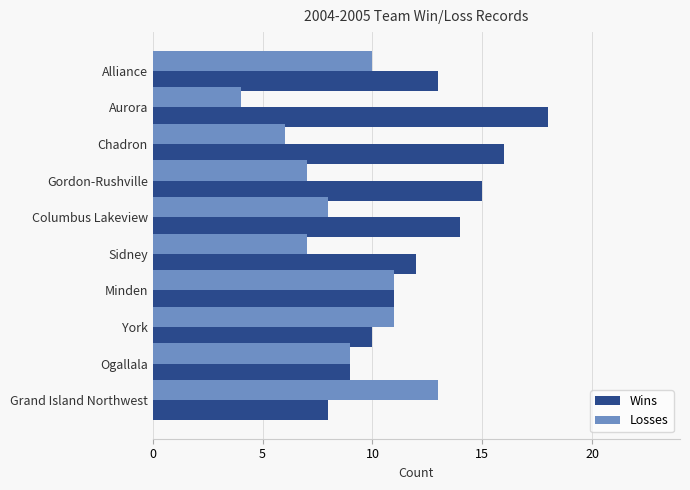

Is it true that Wins equals 15 at Gordon-Rushville?

True